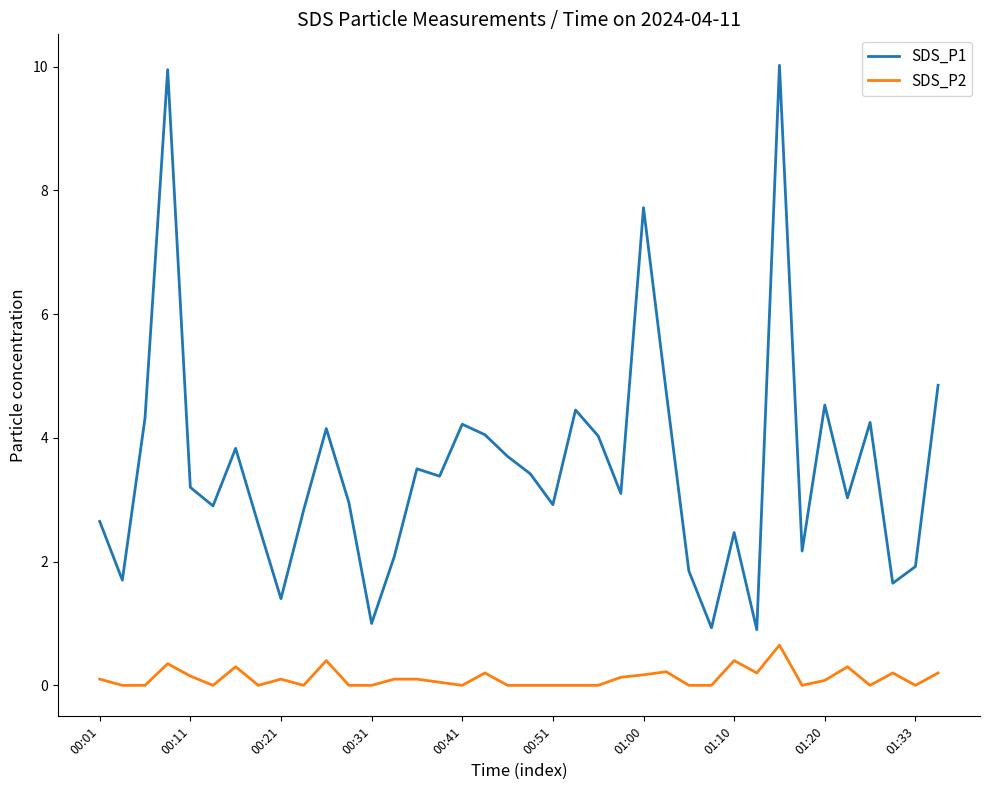

Rank the series by their maximum value, from highest to lowest.

SDS_P1, SDS_P2